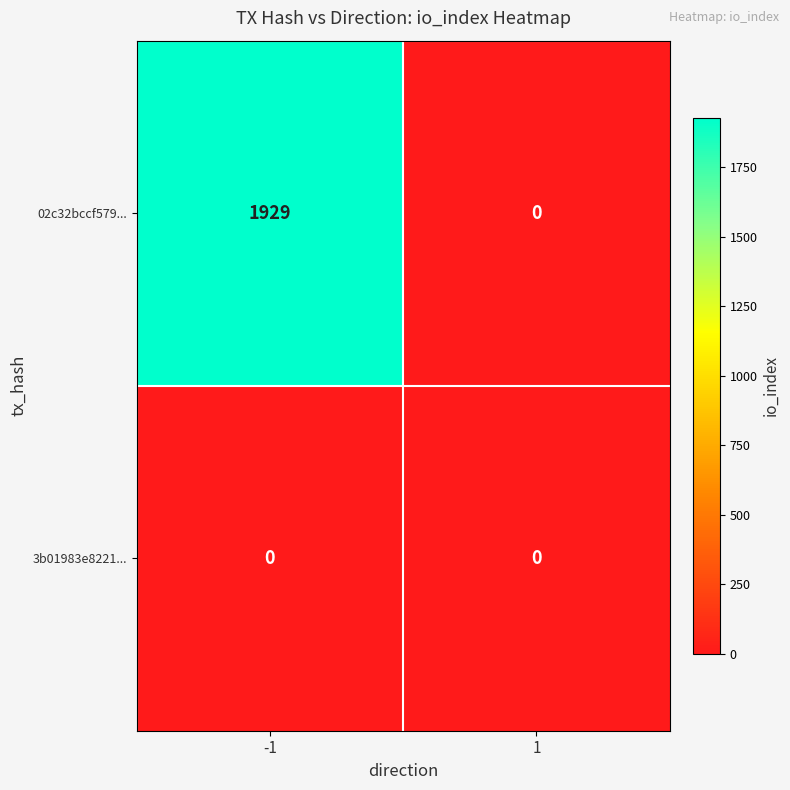

Rank the series by their maximum value, from highest to lowest.

02c32bccf579..., 3b01983e8221...